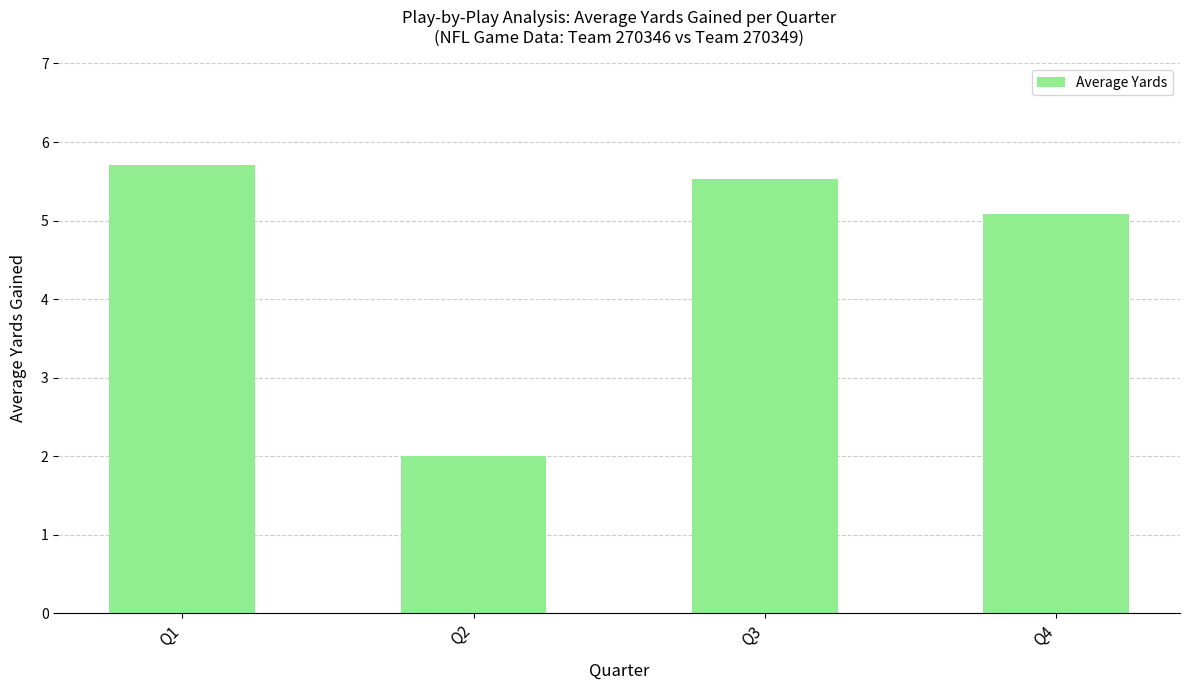

Is it true that the value at Q1 is 5.7?

True